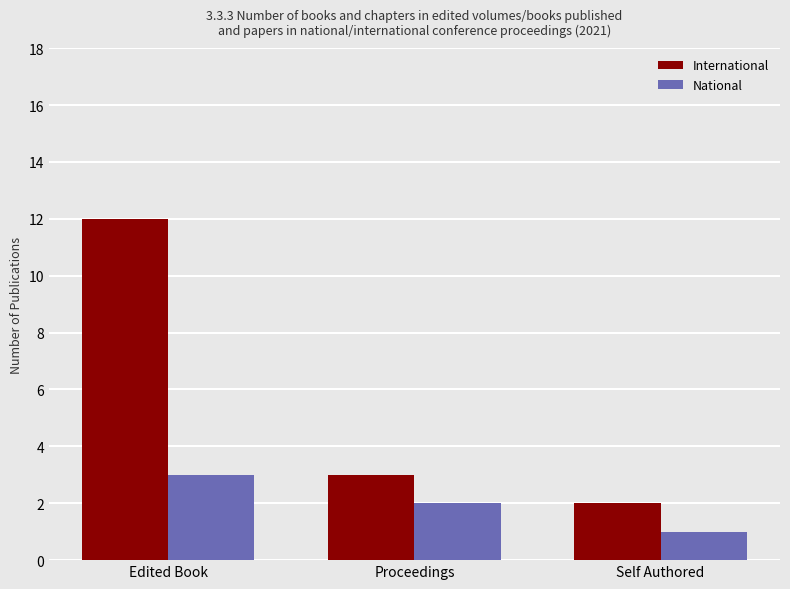

Which series changed the most between Edited Book and Self Authored?

International